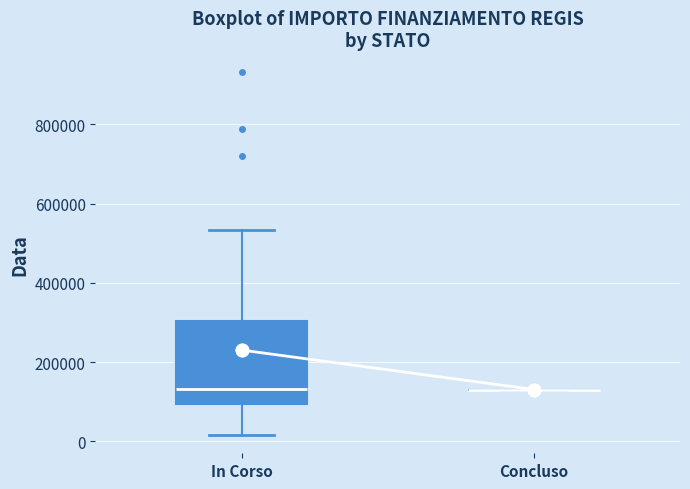

Reading left to right, read every box against the y-axis: the position of its median line, the range the box covers, and the ends of its whiskers. The values are not printed on the chart, so give them approximately, as read against the axis.

In Corso: median 140000, box 100000 to 300000, whiskers 20000 to 540000
Concluso: box collapsed to a line at 140000, whiskers 140000 to 140000